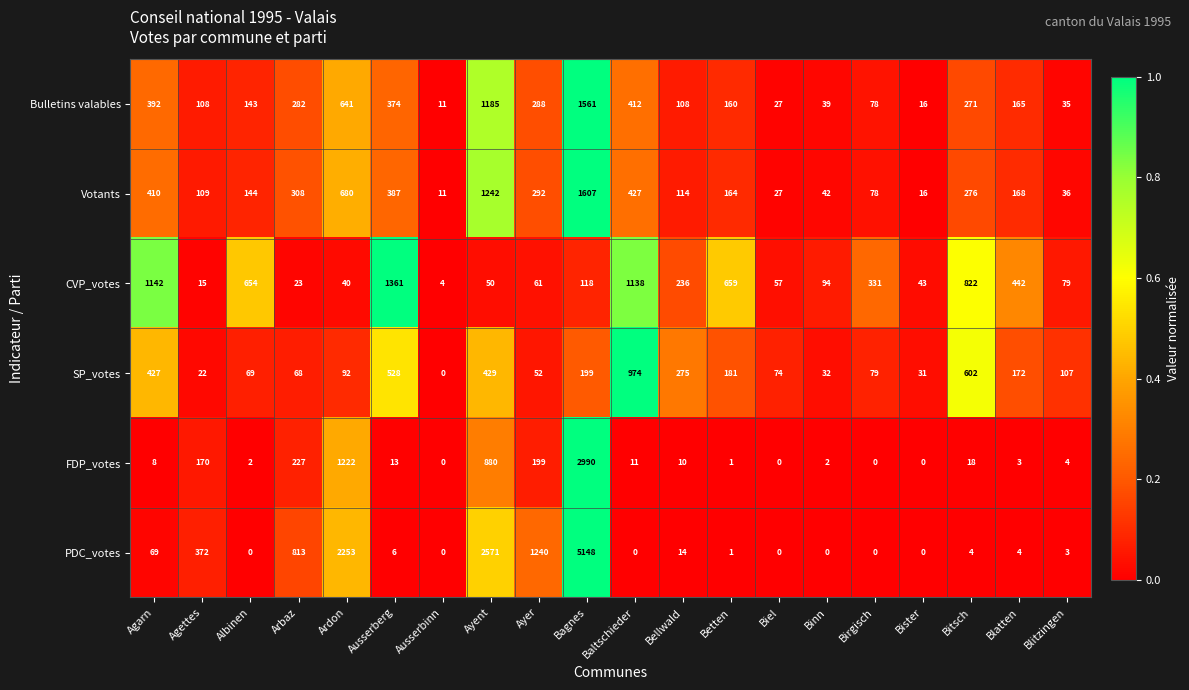

Which series has the largest total across all categories?

PDC_votes